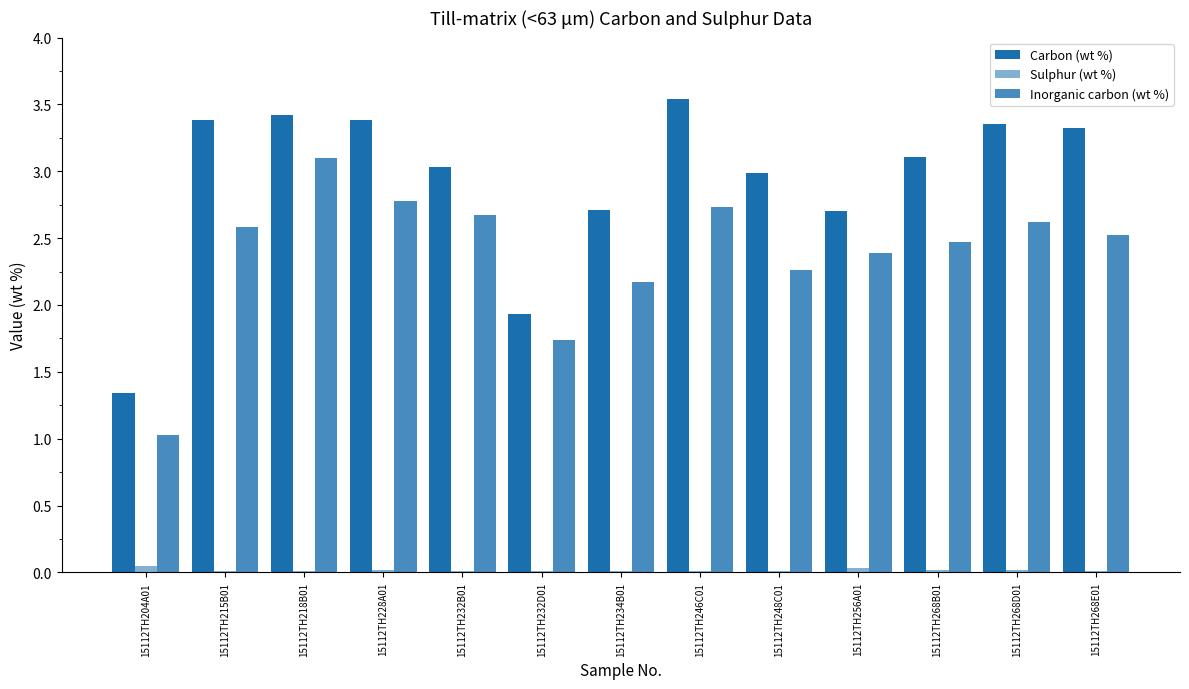

True or false: Carbon (wt %) has a value of 3.1 at 15112TH268B01.

True